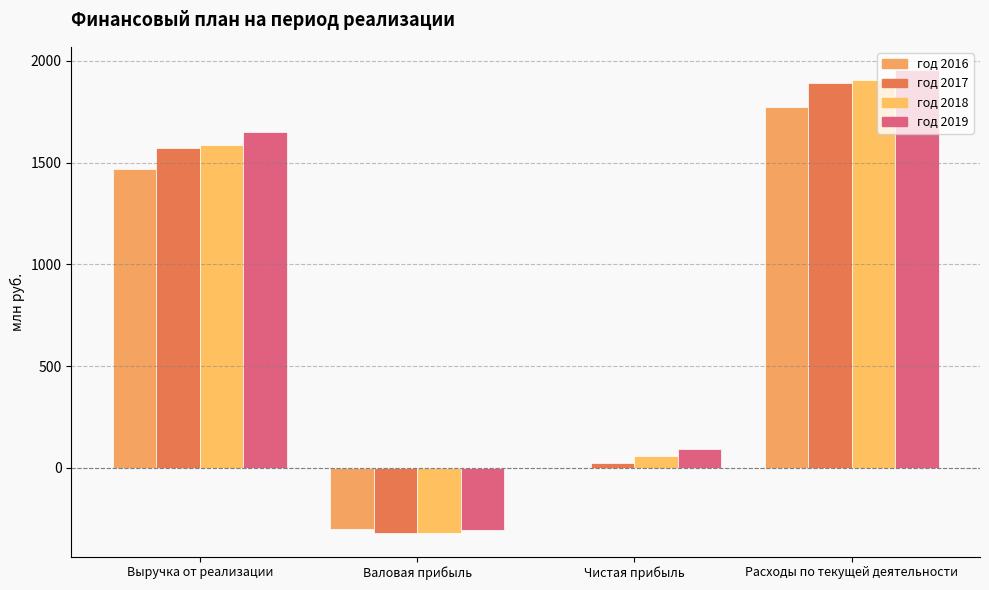

Between Чистая прибыль and Выручка от реализации, which is larger?

Выручка от реализации